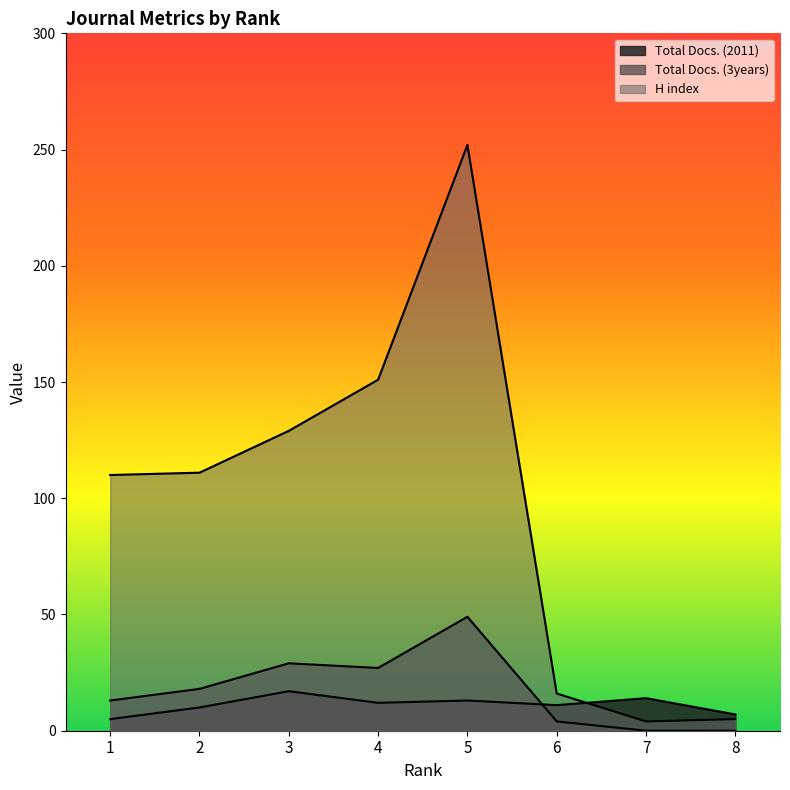

How many interior local peaks does the Total Docs. (2011) series have?

3